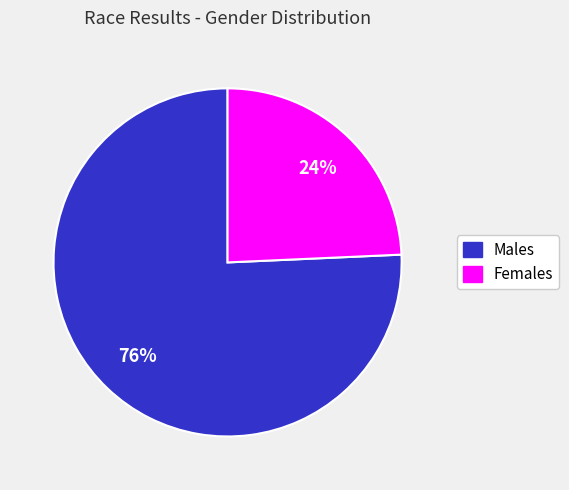

Which category has the smallest portion of the pie?

Females